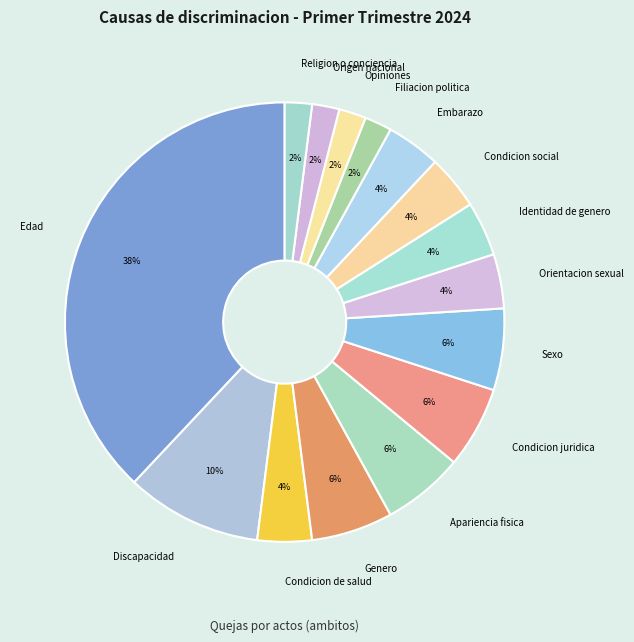

Does Opiniones represent more than half of the total?

No